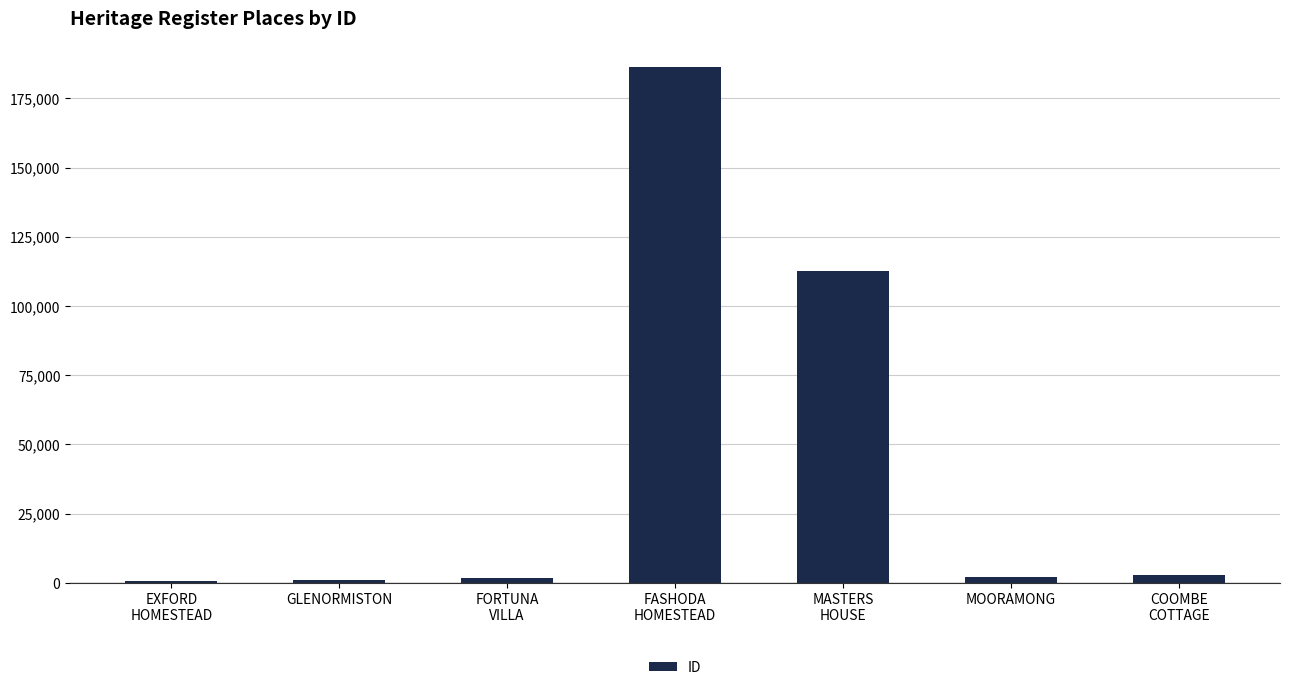

What is the sum of all values?

307572